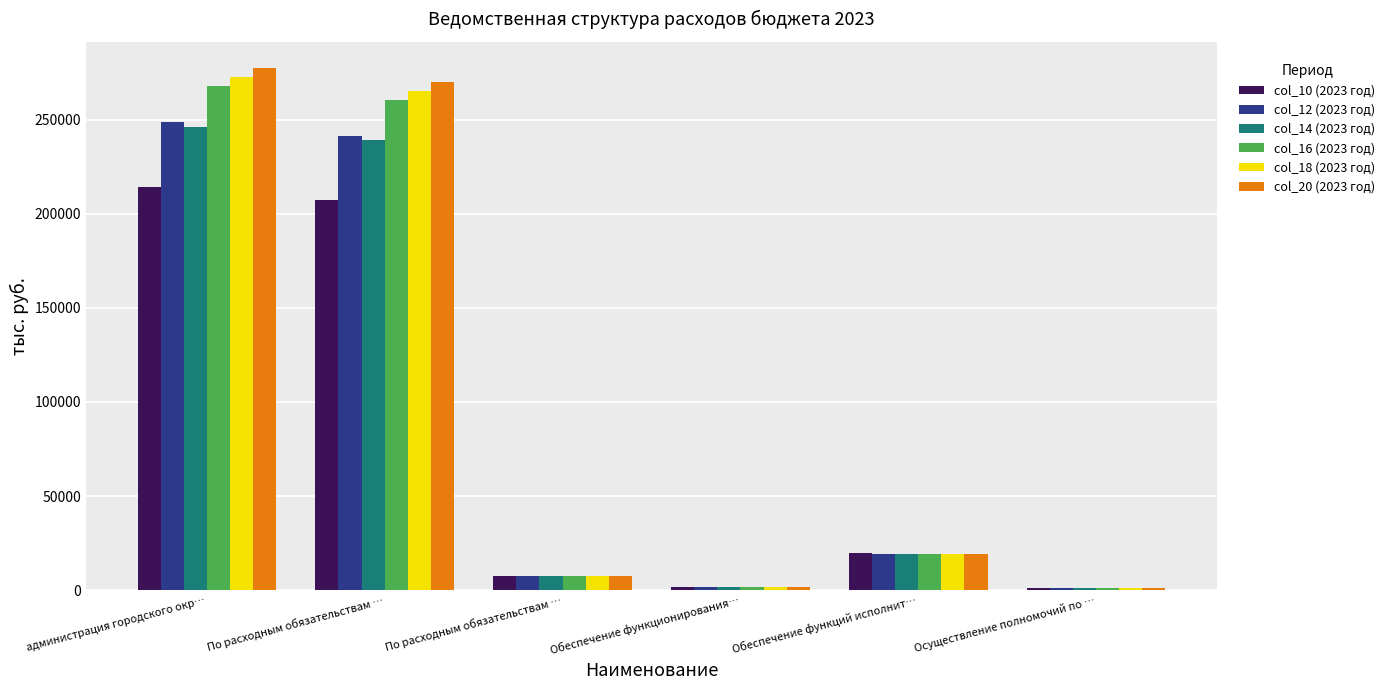

How many bars are there in each group?

6